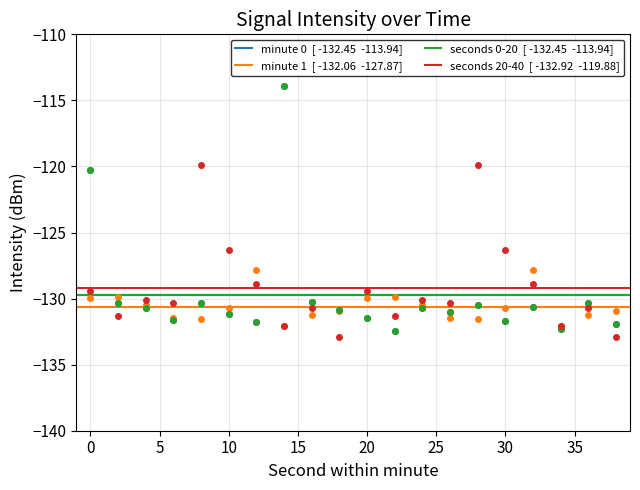

Which series has the widest spread of values?

minute 0  [ -132.45  -113.94]